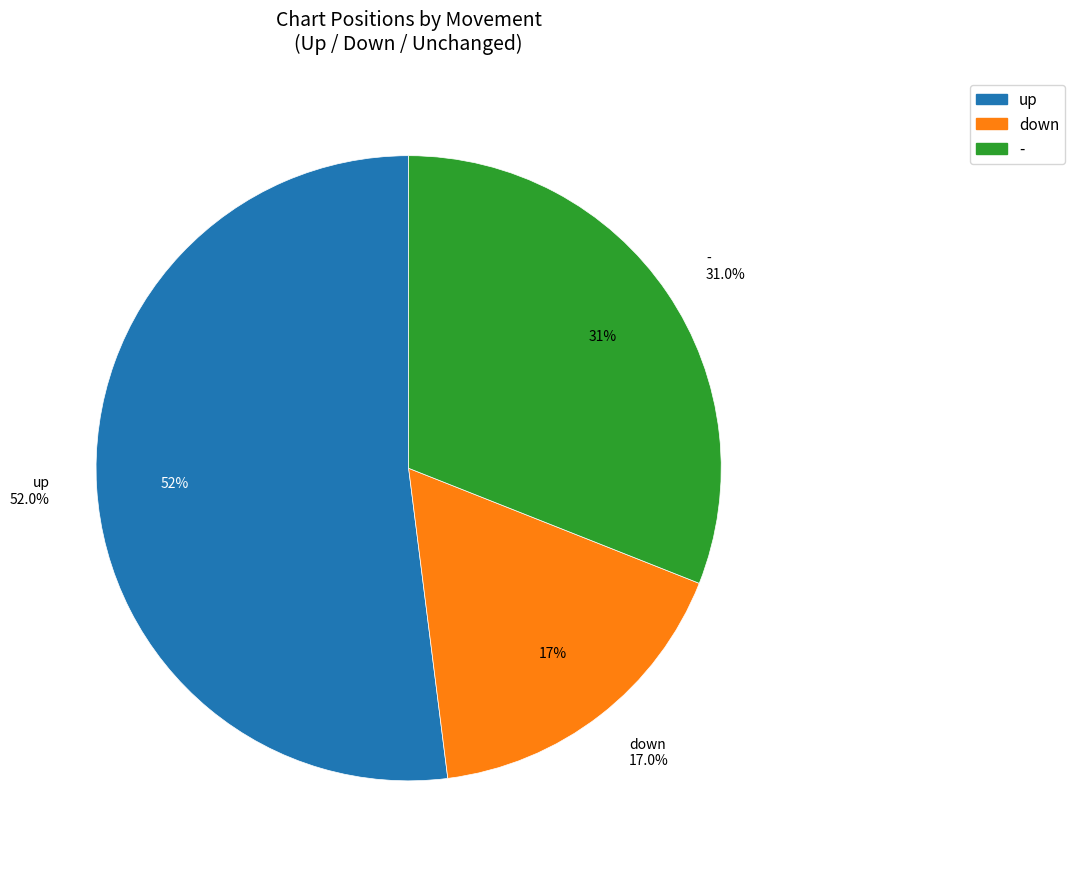

Which has a higher value, - or down?

-